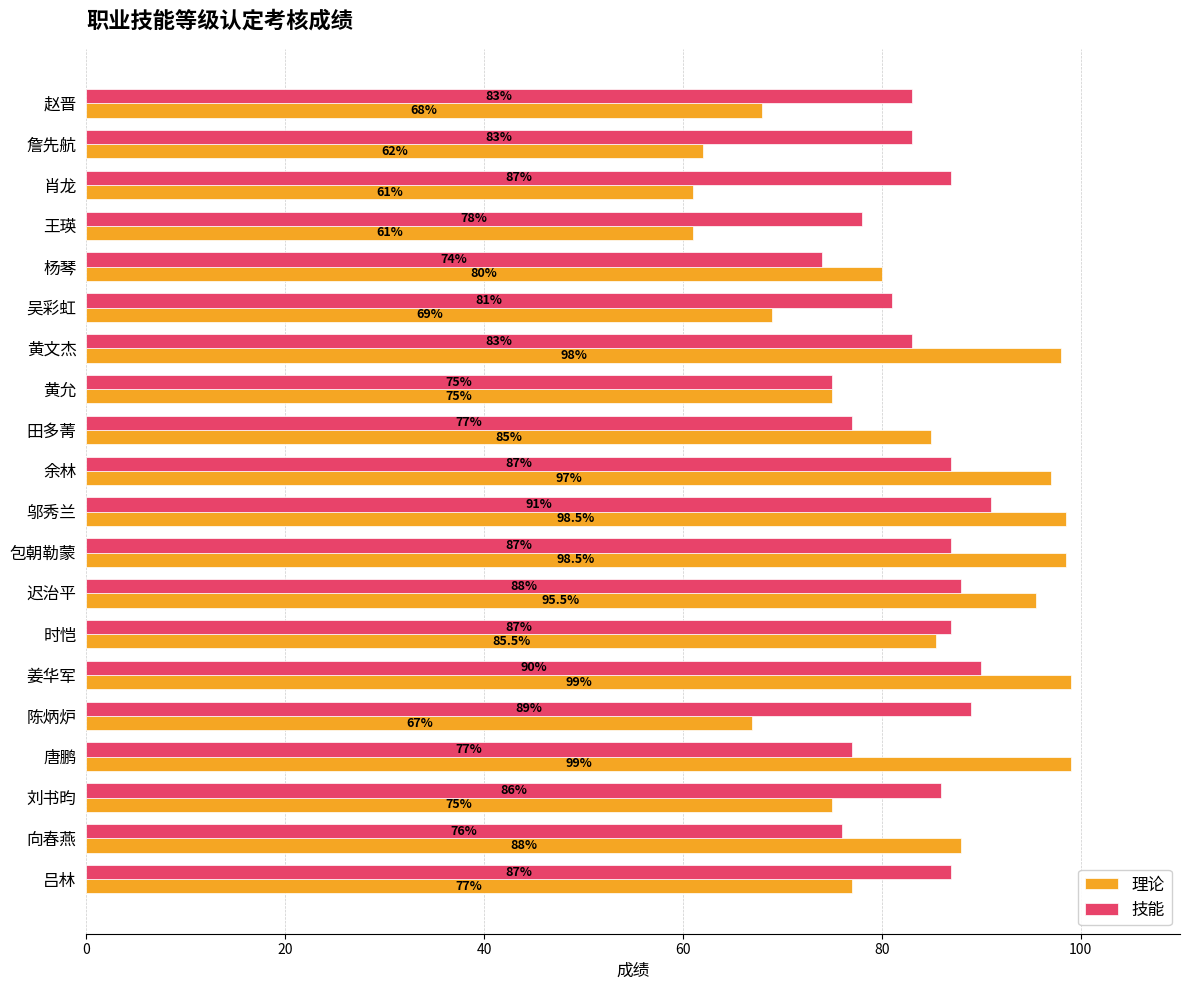

How many categories are shown in the chart?

20